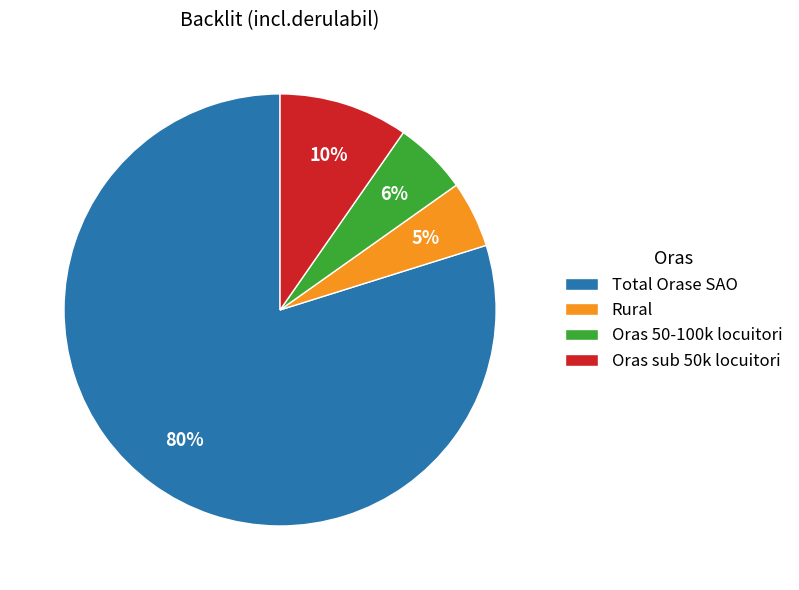

To the nearest percent, what is the average slice percentage?

25%